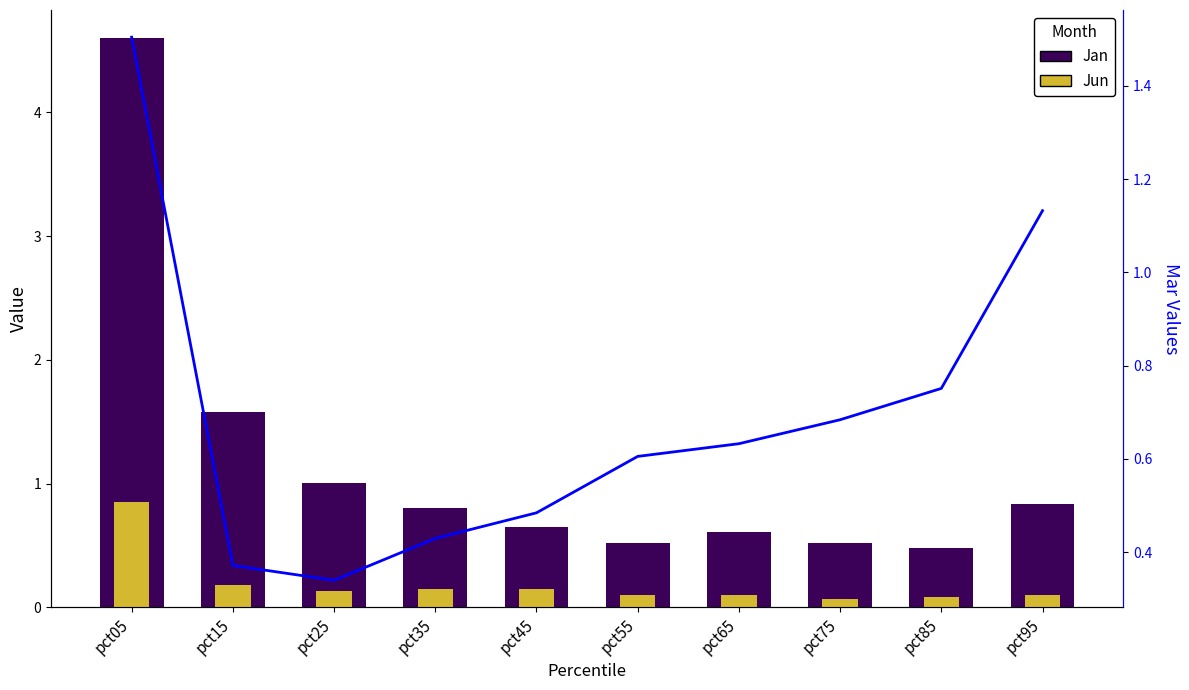

What is the difference between the maximum and second lowest values in the Jun series?

0.8